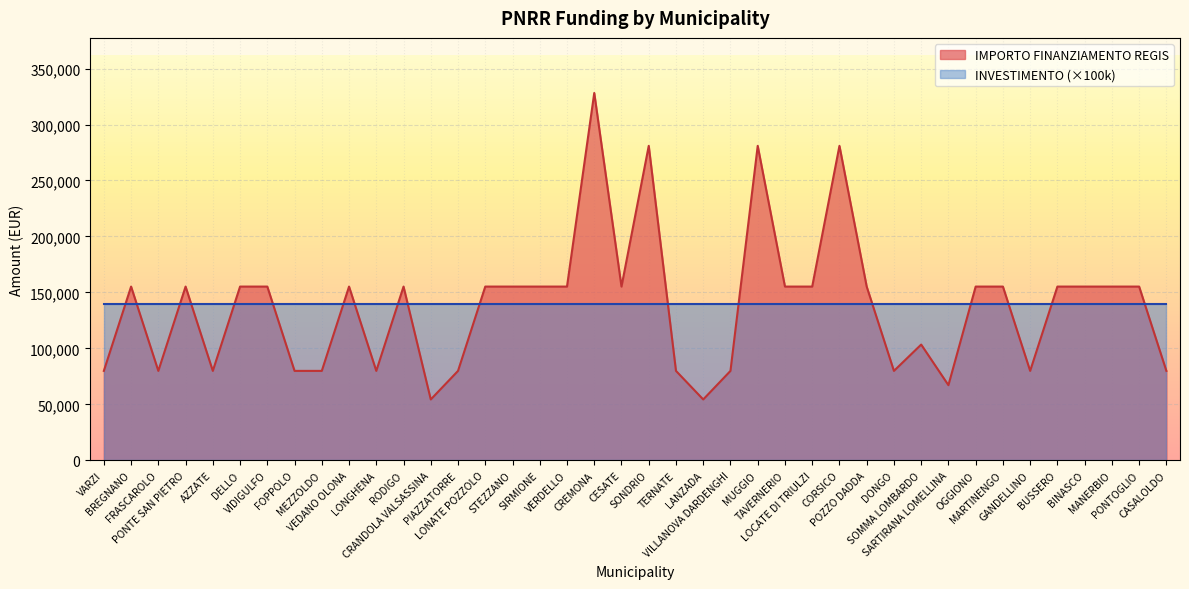

Does the chart display data point markers on the line(s)?

No